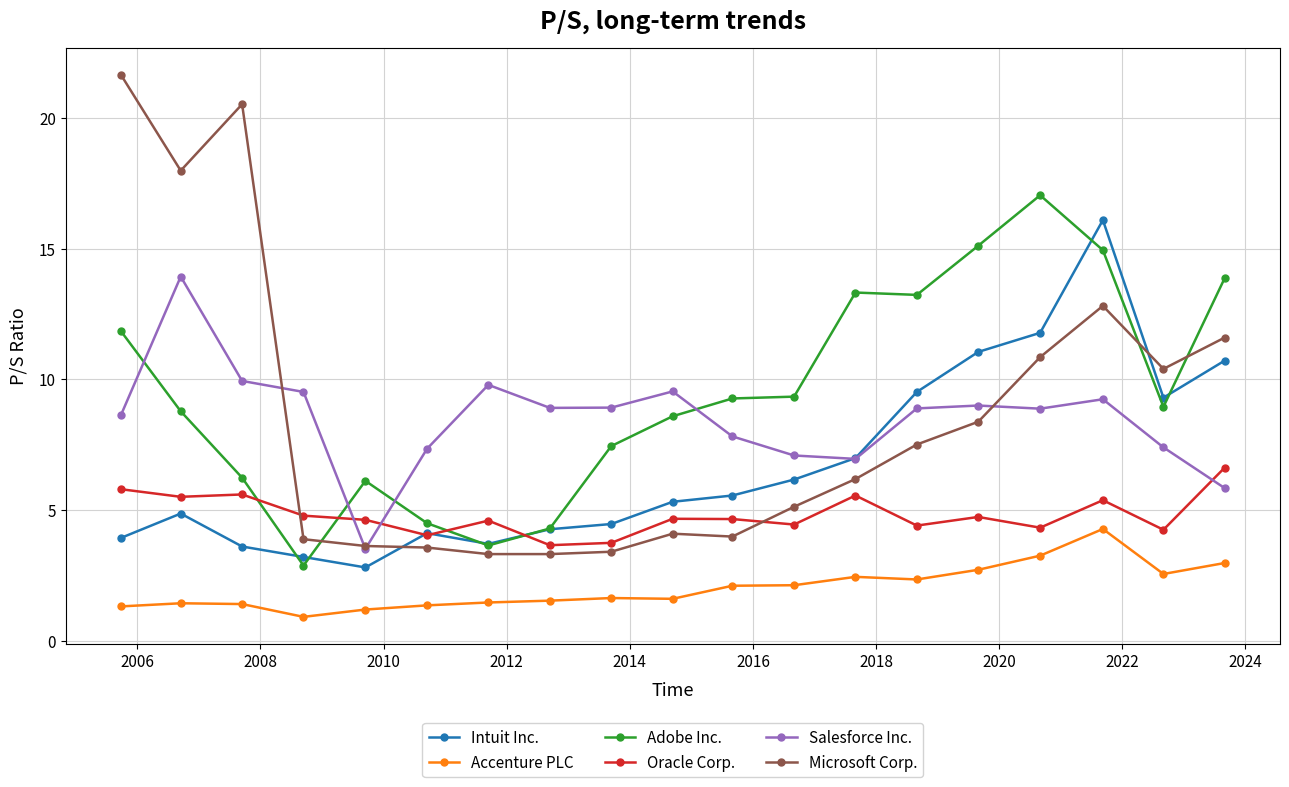

At how many categories does at least one series exceed 15?

6